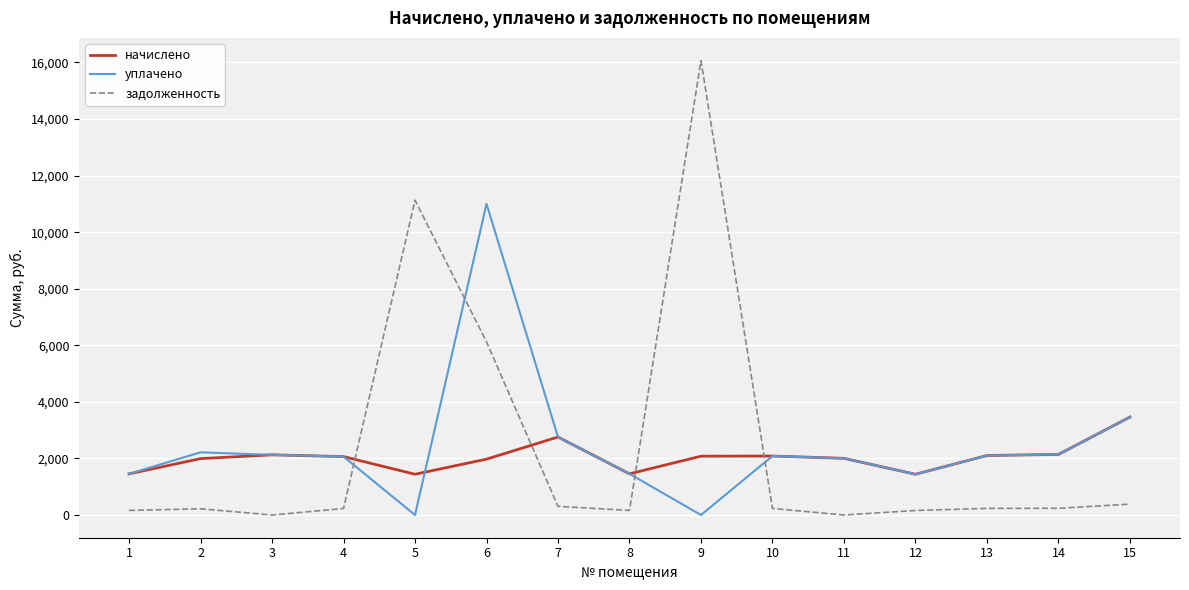

The value of задолженность at 15 is 384.8. True or false?

True